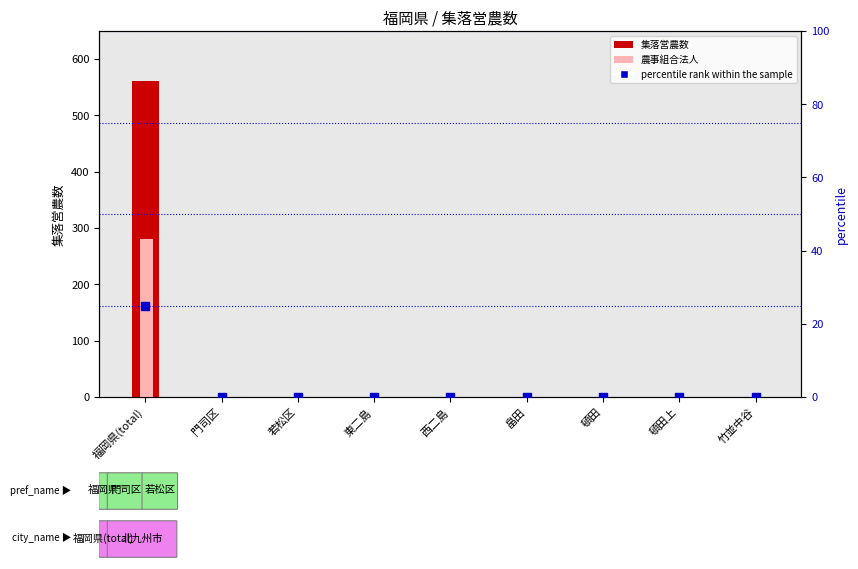

At which category is the sum across all series the highest?

福岡県(total)